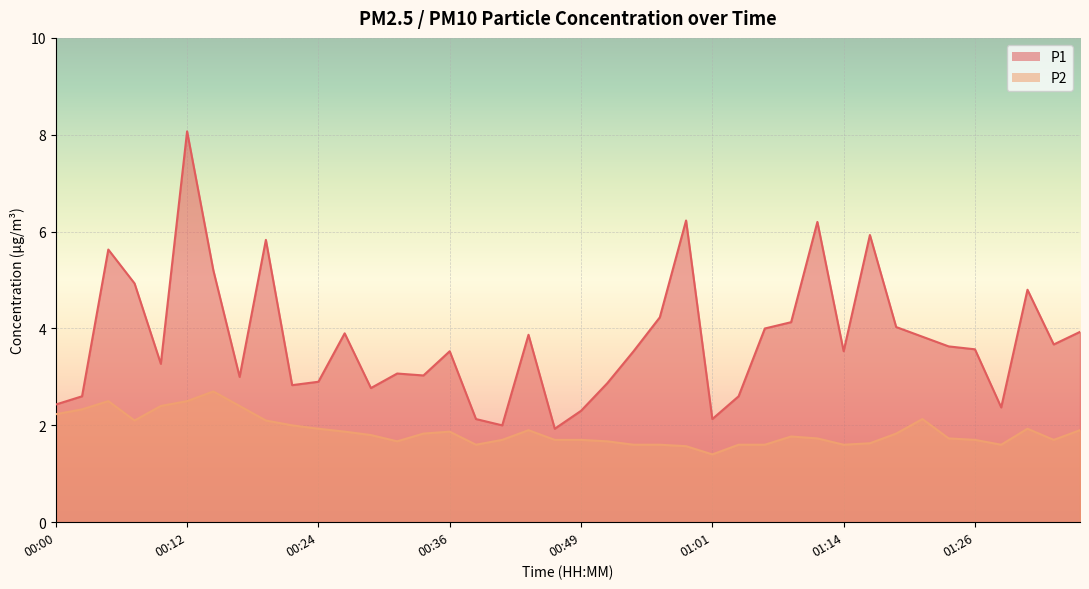

Reading right to left, transcribe all the data shown in this chart.

P1: 3.9	3.7	4.8	2.4	3.6	3.6	3.8	4.0	5.9	3.5	6.2	4.1	4.0	2.6	2.1	6.2	4.2	3.5	2.9	2.3	1.9	3.9	2.0	2.1	3.5	3.0	3.1	2.8	3.9	2.9	2.8	5.8	3.0	5.2	8.1	3.3	4.9	5.6	2.6	2.4
P2: 1.9	1.7	1.9	1.6	1.7	1.7	2.1	1.8	1.6	1.6	1.7	1.8	1.6	1.6	1.4	1.6	1.6	1.6	1.7	1.7	1.7	1.9	1.7	1.6	1.9	1.8	1.7	1.8	1.9	1.9	2.0	2.1	2.4	2.7	2.5	2.4	2.1	2.5	2.3	2.2